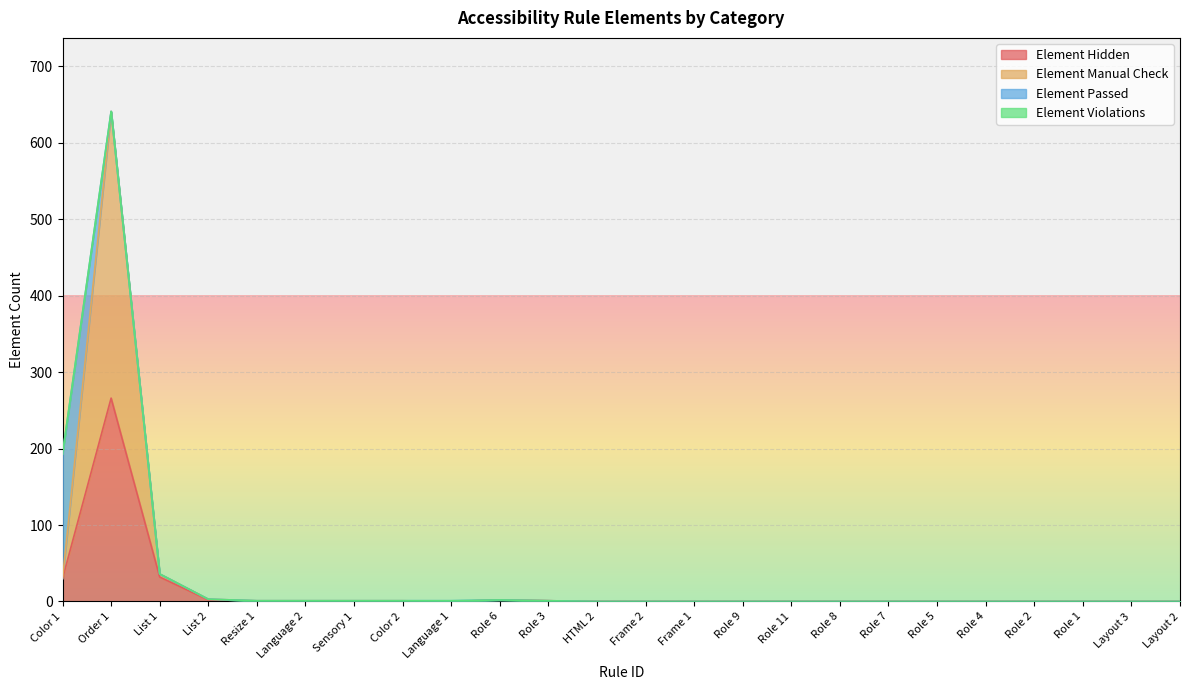

True or false: Element Manual Check and Element Hidden cross at least once.

False